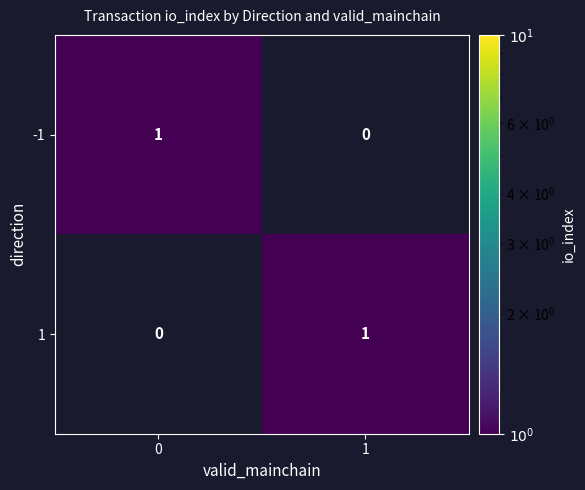

True or false: 1 has a value of 0 at 1.

False